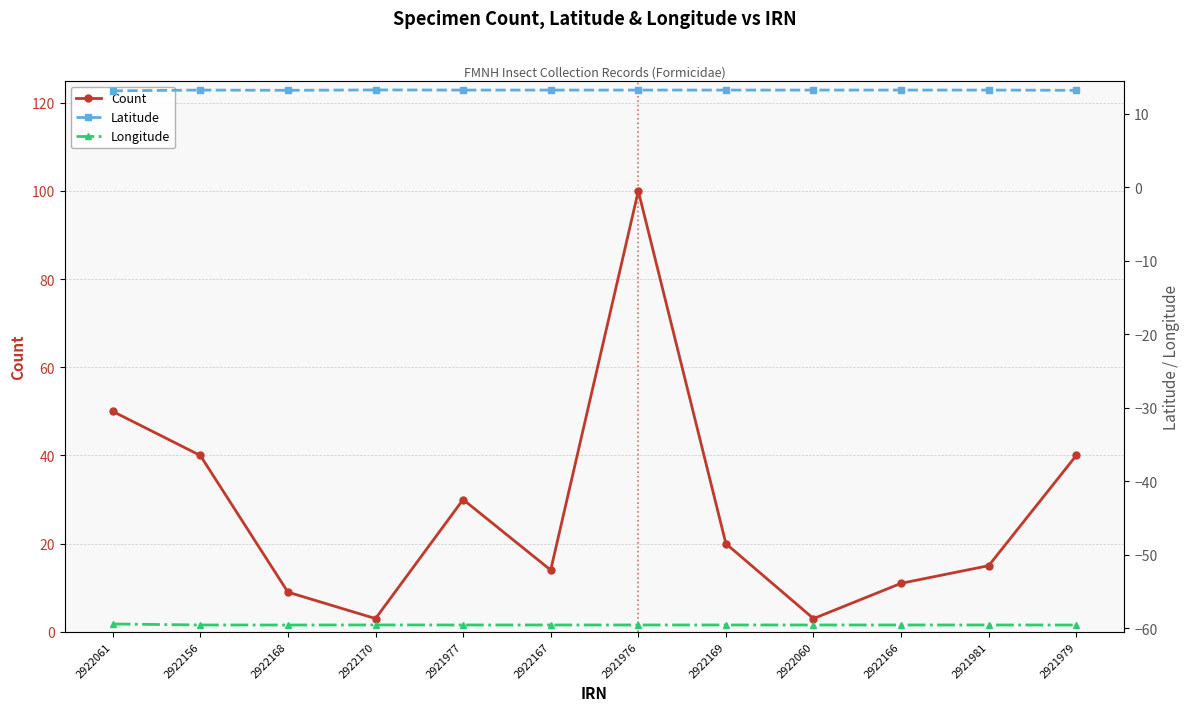

At 2922156, list the series in order from largest to smallest.

Count, Latitude, Longitude